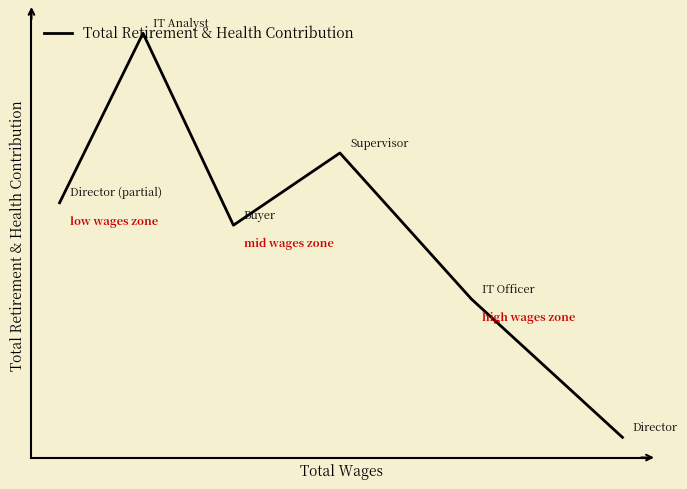

Is this an area chart (filled region under the line)?

No